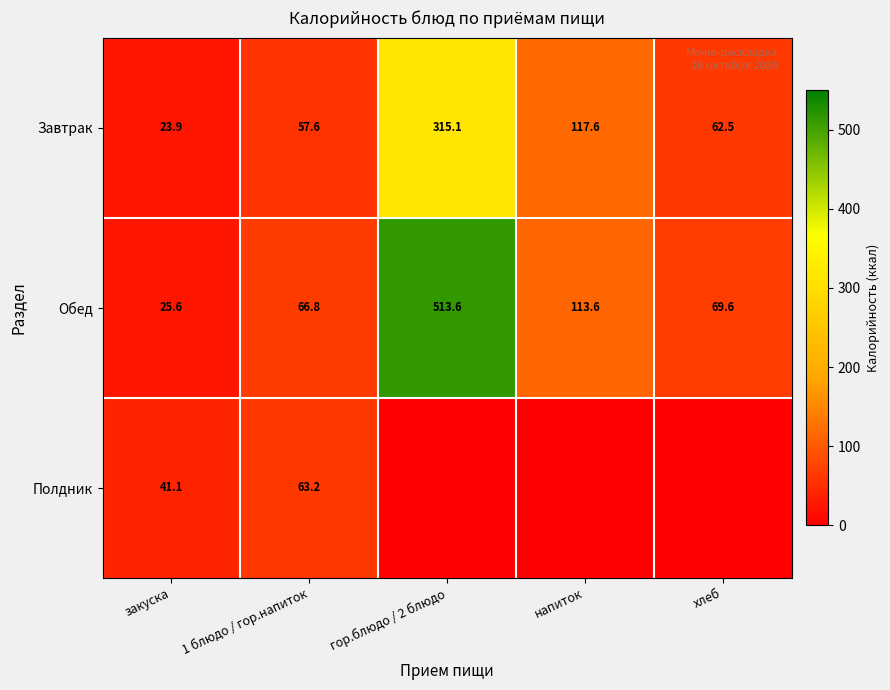

What is the spread (max minus min) of values at 1 блюдо / гор.напиток?

9.2